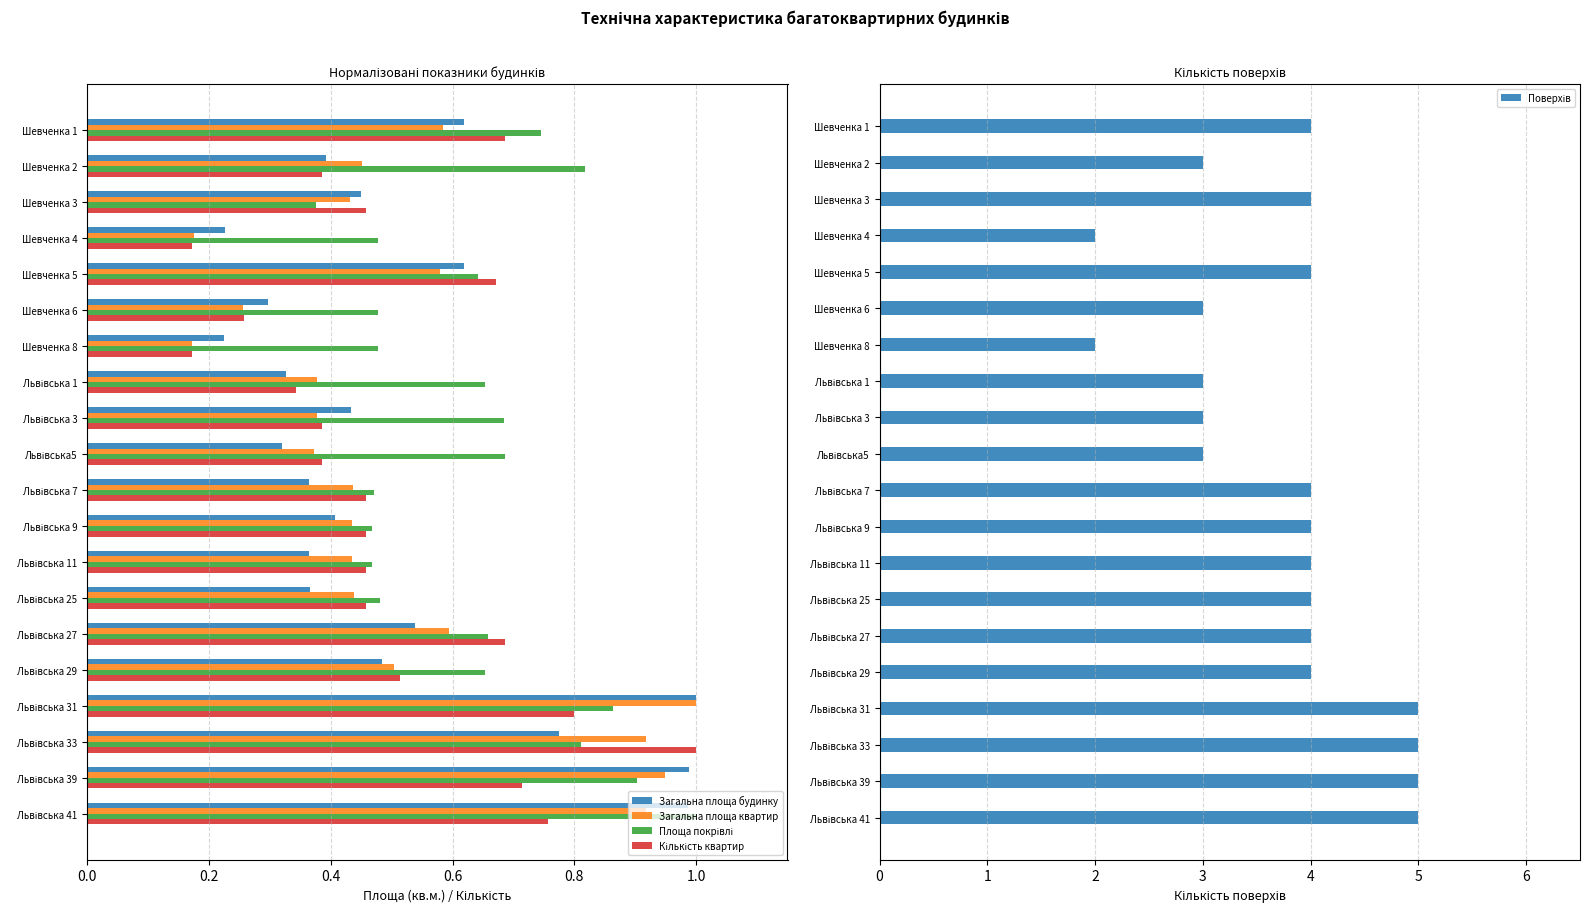

Reading left to right, what are all the values shown in this chart?

Загальна площа будинку: 0.6	0.4	0.4	0.2	0.6	0.3	0.2	0.3	0.4	0.3	0.4	0.4	0.4	0.4	0.5	0.5	1.0	0.8	1.0	1.0
Загальна площа квартир: 0.6	0.5	0.4	0.2	0.6	0.3	0.2	0.4	0.4	0.4	0.4	0.4	0.4	0.4	0.6	0.5	1.0	0.9	0.9	0.9
Площа покрівлі: 0.7	0.8	0.4	0.5	0.6	0.5	0.5	0.7	0.7	0.7	0.5	0.5	0.5	0.5	0.7	0.7	0.9	0.8	0.9	1.0
Кількість квартир: 0.7	0.4	0.5	0.2	0.7	0.3	0.2	0.3	0.4	0.4	0.5	0.5	0.5	0.5	0.7	0.5	0.8	1.0	0.7	0.8
Поверхів: 4.0	3.0	4.0	2.0	4.0	3.0	2.0	3.0	3.0	3.0	4.0	4.0	4.0	4.0	4.0	4.0	5.0	5.0	5.0	5.0